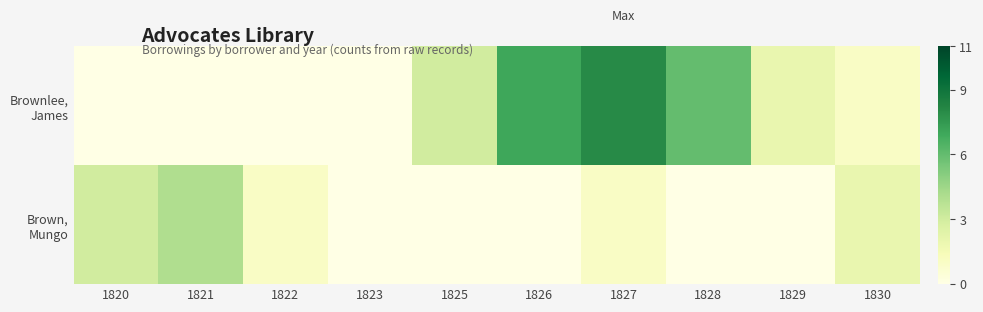

What is the spread (max minus min) of values at 1826?

7